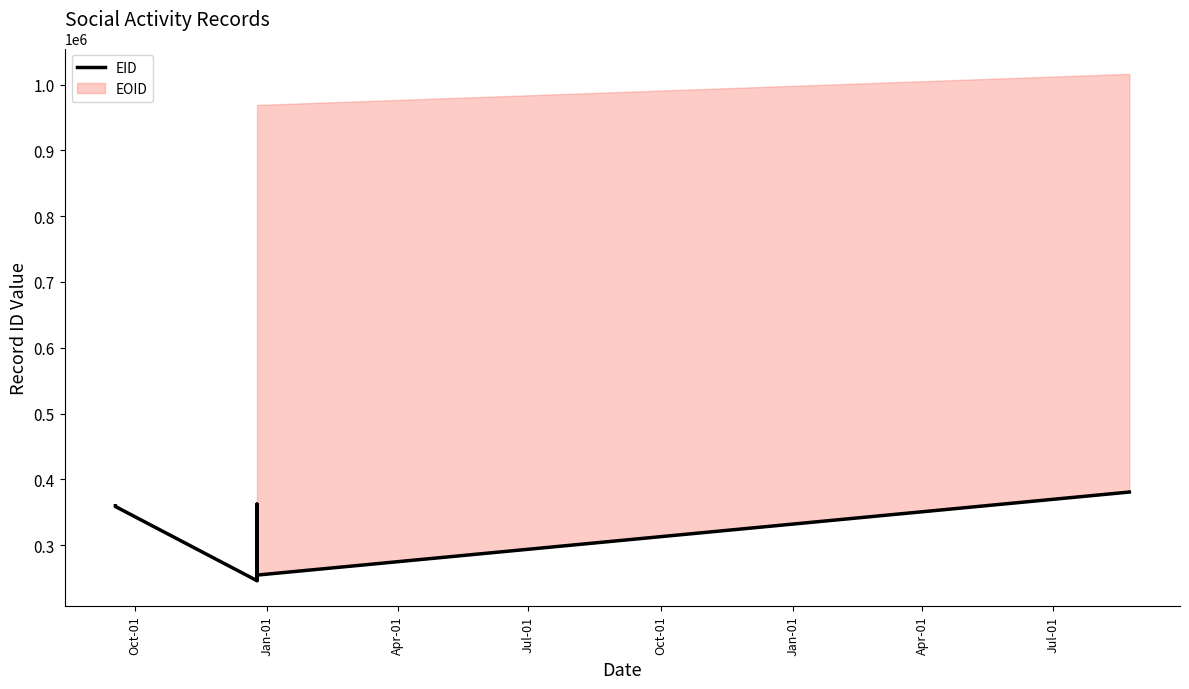

Which category has the lowest value across all series?

Jan-01